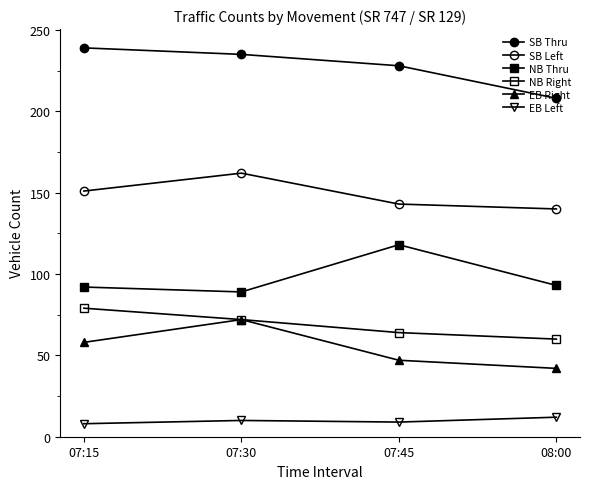

Is this an area chart (filled region under the line)?

No